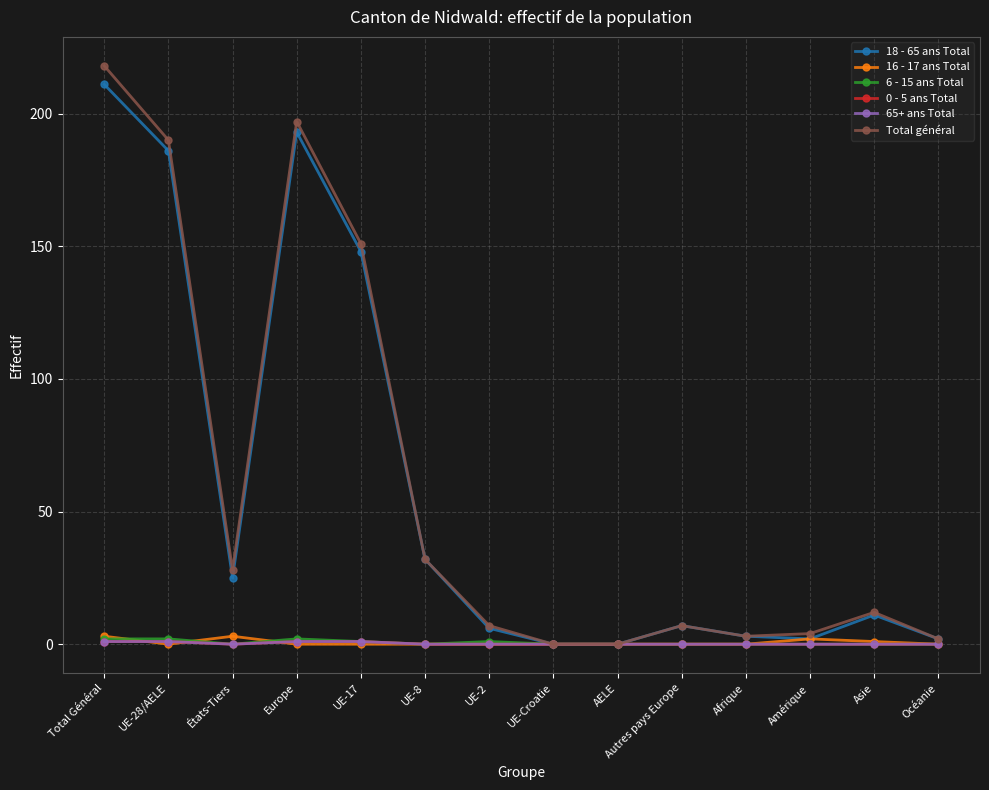

At which category is the sum across all series the highest?

Total Général